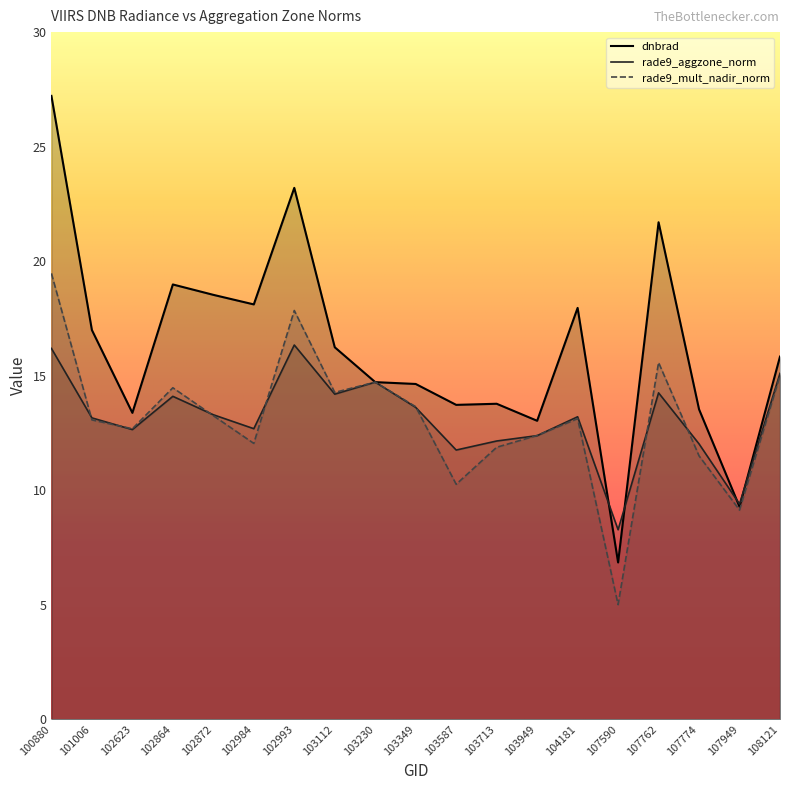

At how many categories does at least one series exceed 16?

9